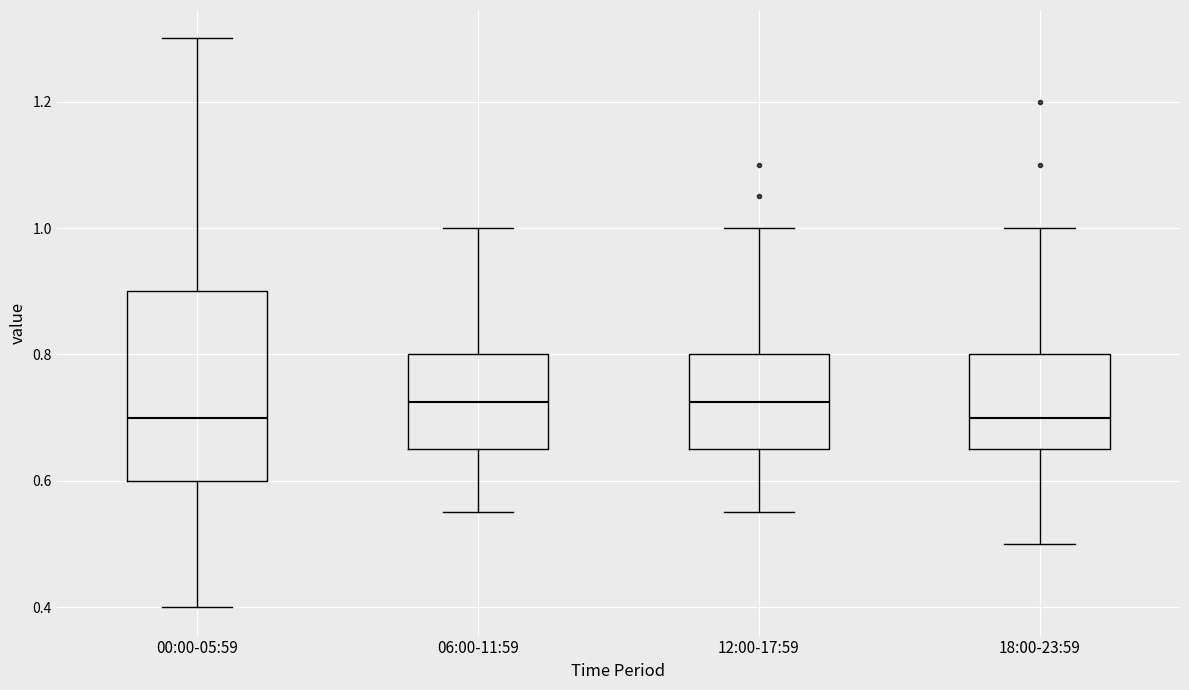

Reading left to right, transcribe this box plot: for each box, give where its median line is, the range the box spans, and where its two whiskers end, as read against the y-axis. The values are not printed on the chart, so give them approximately, as read against the axis.

00:00-05:59: median 0.70, box 0.60 to 0.90, whiskers 0.40 to 1.30
06:00-11:59: median 0.72, box 0.66 to 0.80, whiskers 0.56 to 1.00
12:00-17:59: median 0.72, box 0.66 to 0.80, whiskers 0.56 to 1.00
18:00-23:59: median 0.70, box 0.66 to 0.80, whiskers 0.50 to 1.00